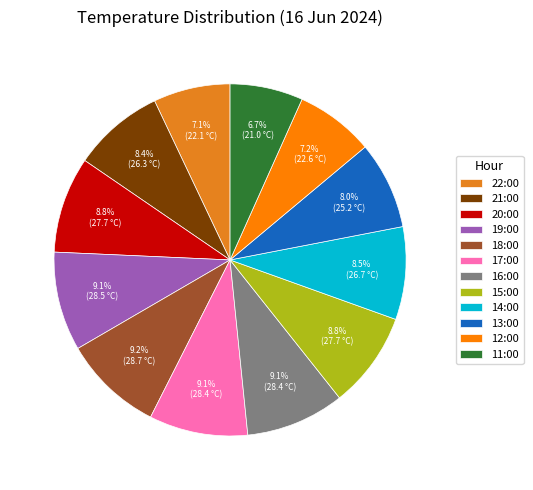

Is there any slice that represents more than half of the pie?

No